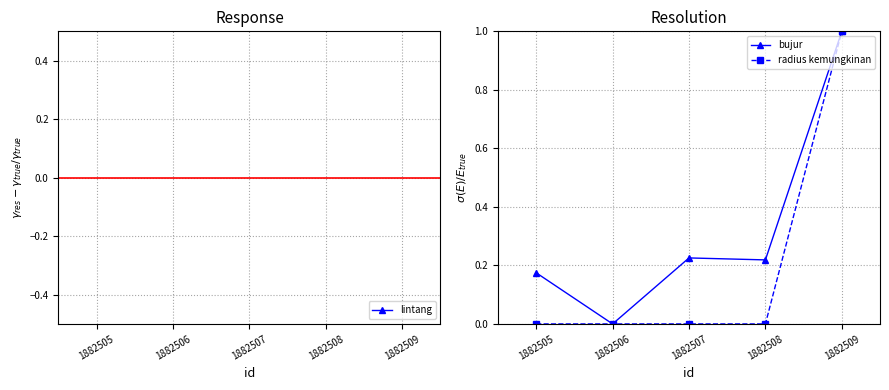

Rank the series at 1882507 from lowest to highest value.

lintang, radius kemungkinan, bujur